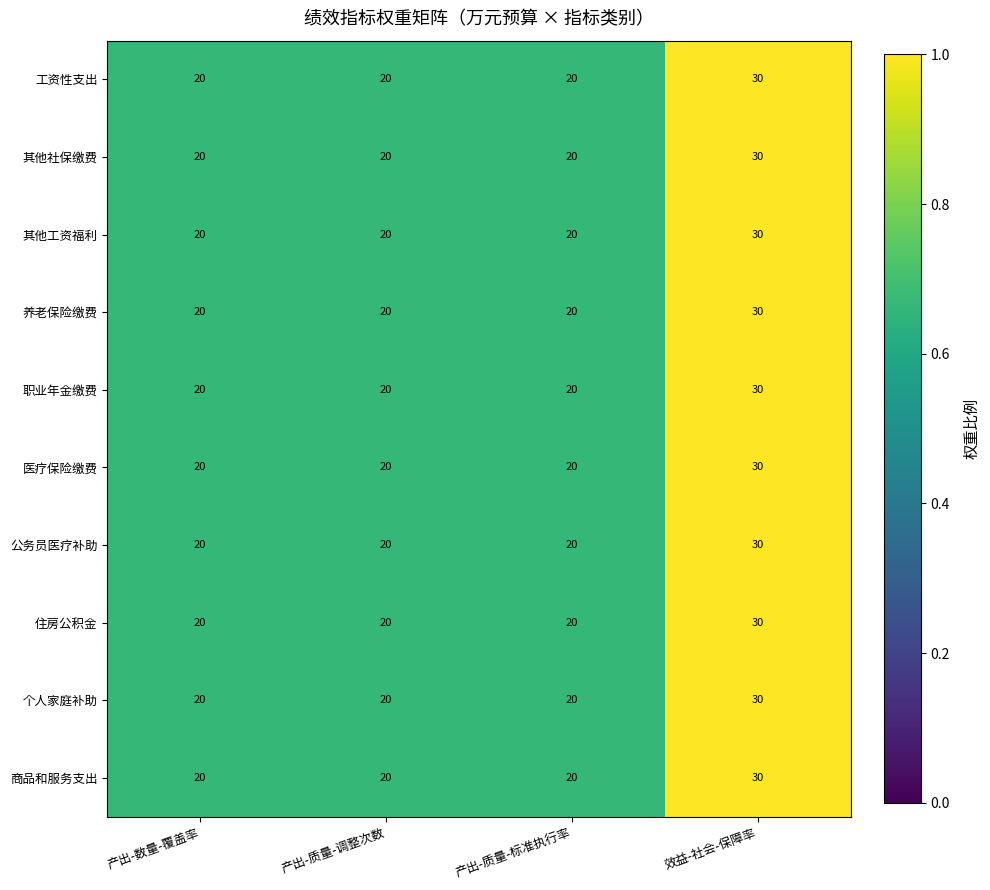

At which category is the sum across all series the highest?

效益-社会-保障率